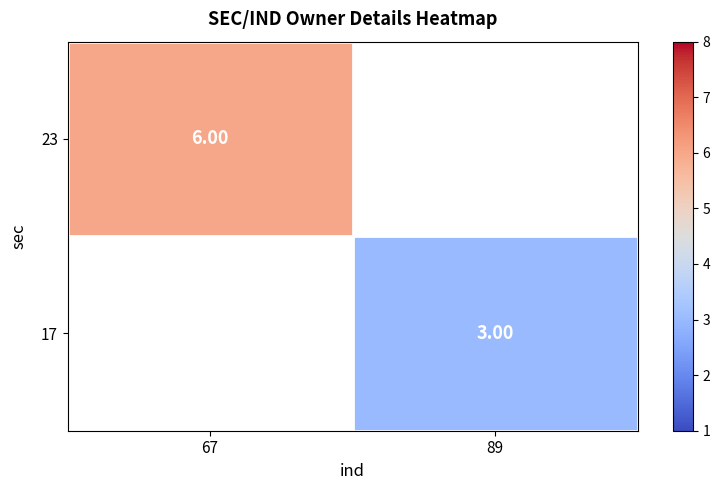

What is the greatest value displayed?

6.0